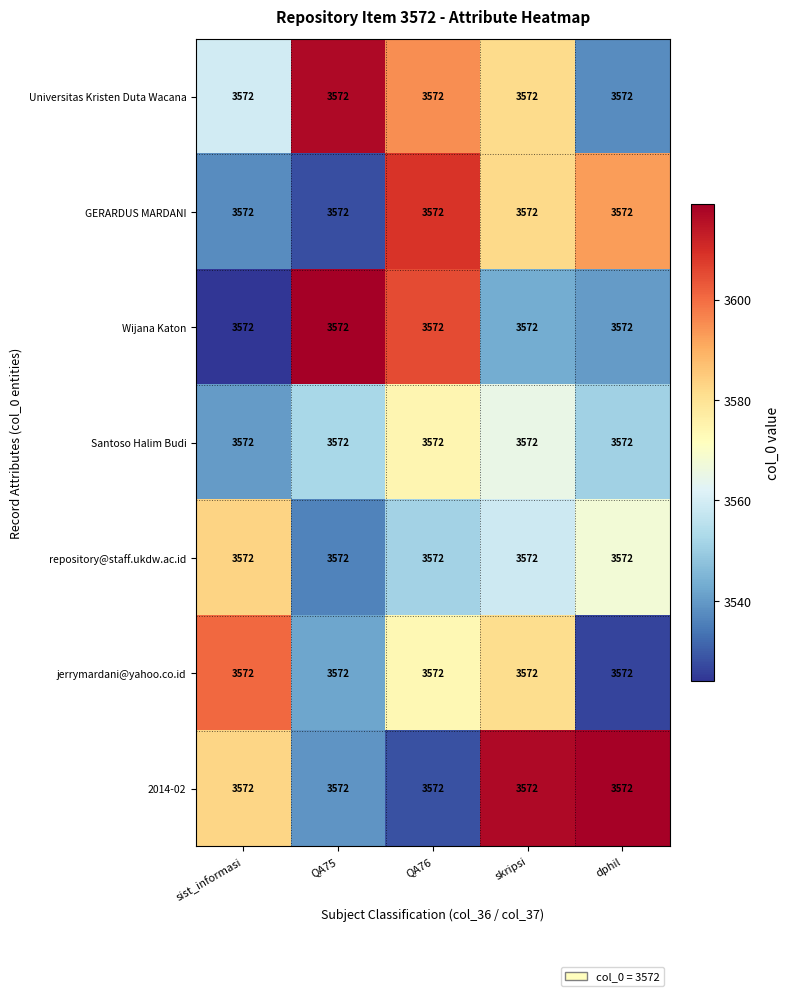

Count the number of categories in the chart.

5